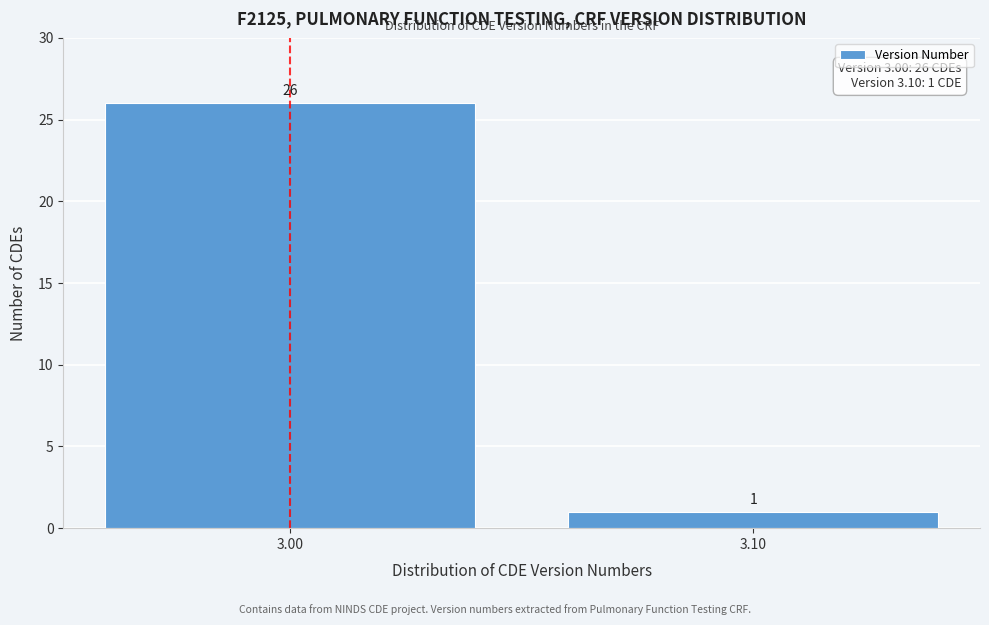

Reading left to right, extract all data points from this chart.

3.00=26	3.10=1